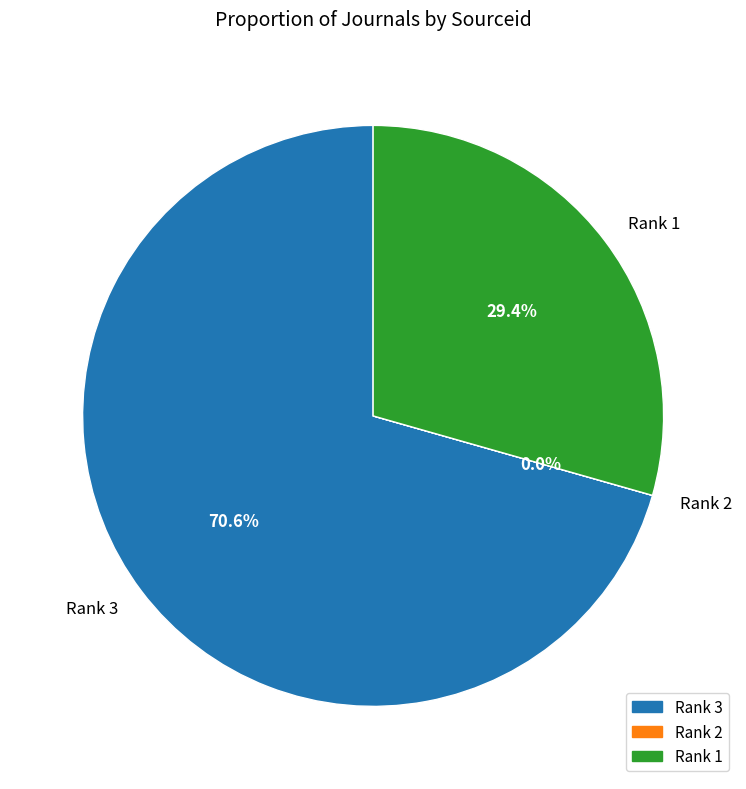

What is the largest slice in the pie chart?

Rank 3